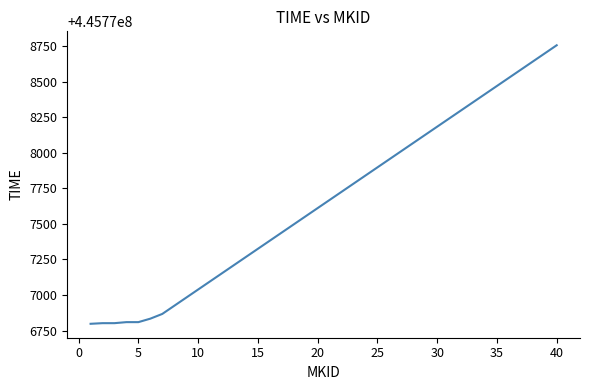

What is the smallest value displayed?

445776797.4